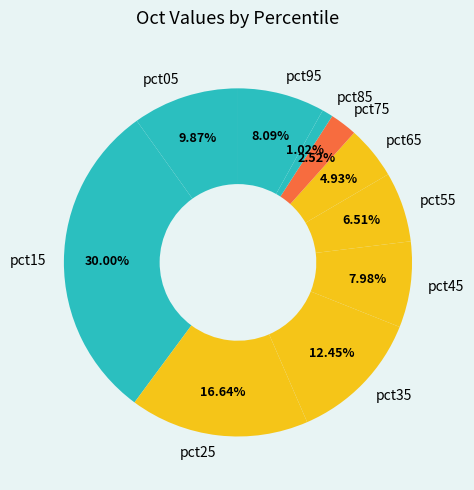

Is there any slice that represents more than half of the pie?

No